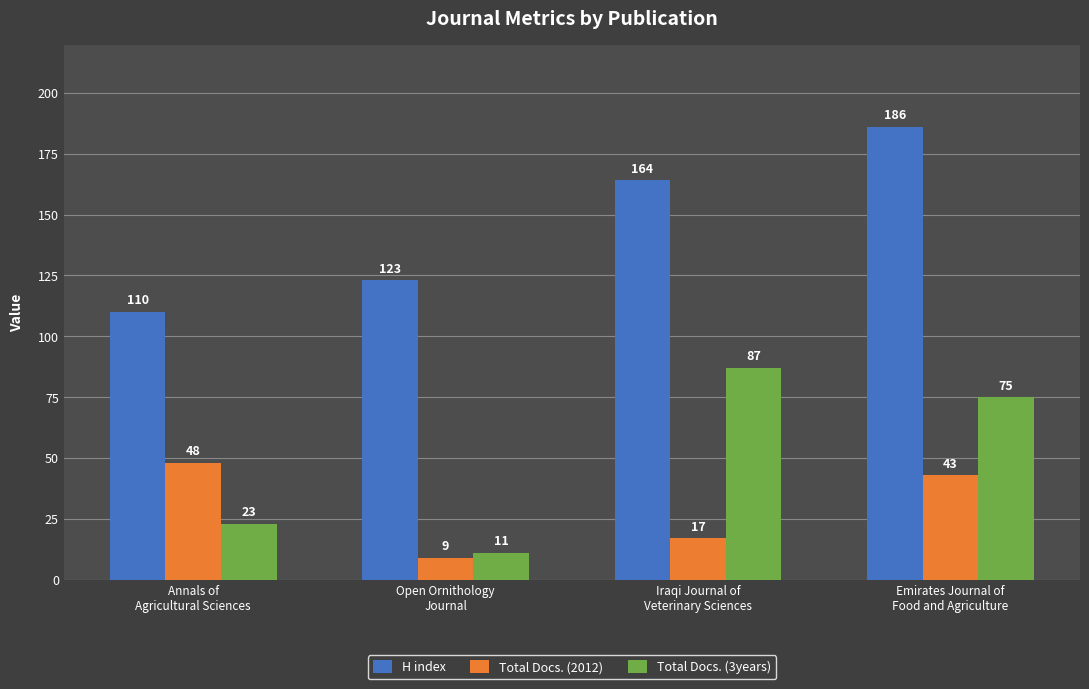

At which category does the chart reach its peak across all series?

Emirates Journal of
Food and Agriculture